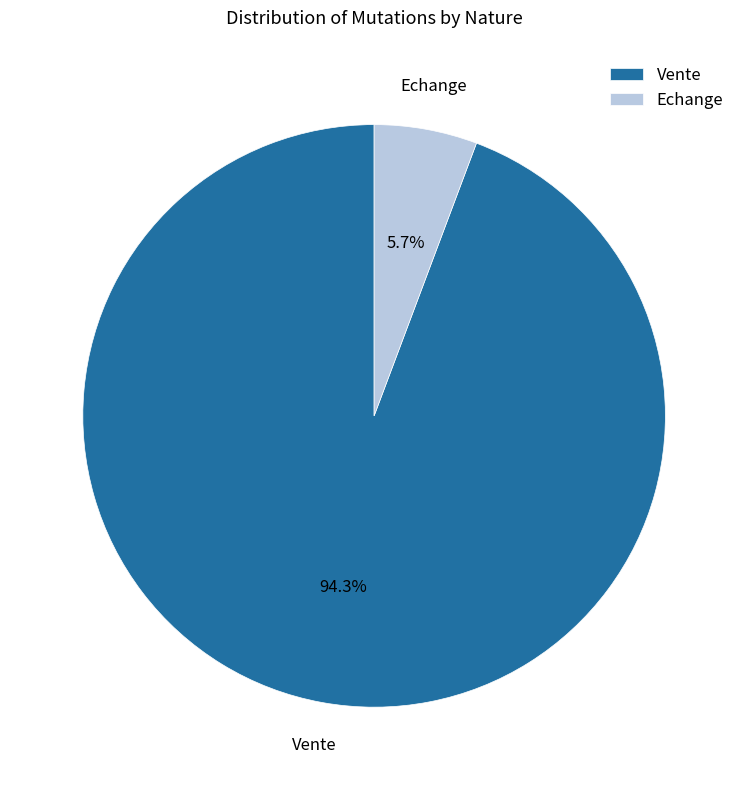

To the nearest percent, what percentage of the pie is Echange?

6%